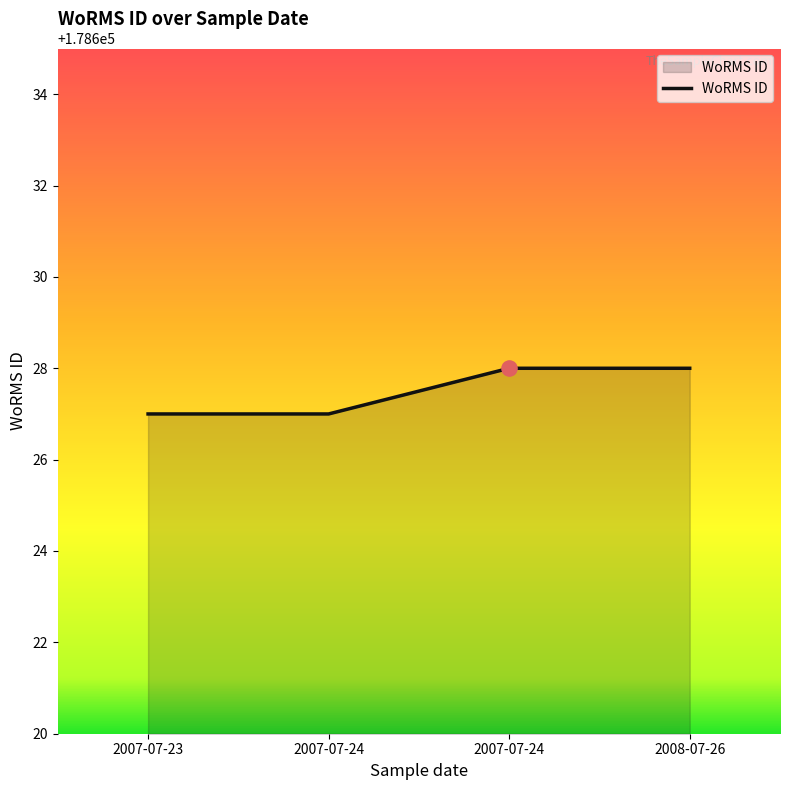

Count the number of categories in the chart.

4